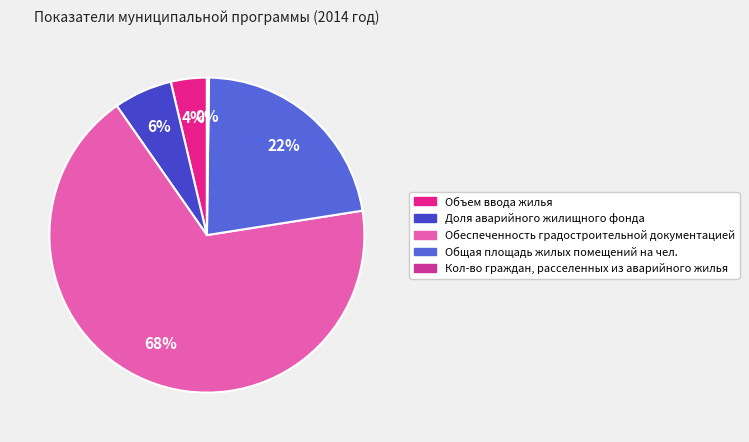

To the nearest percent, what is the difference between the Объем ввода жилья and Доля аварийного жилищного фонда slice percentages?

2%